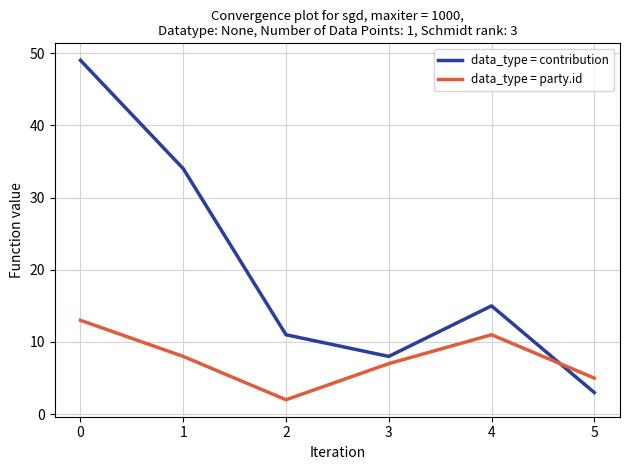

At which category does data_type = party.id reach its first local peak?

4